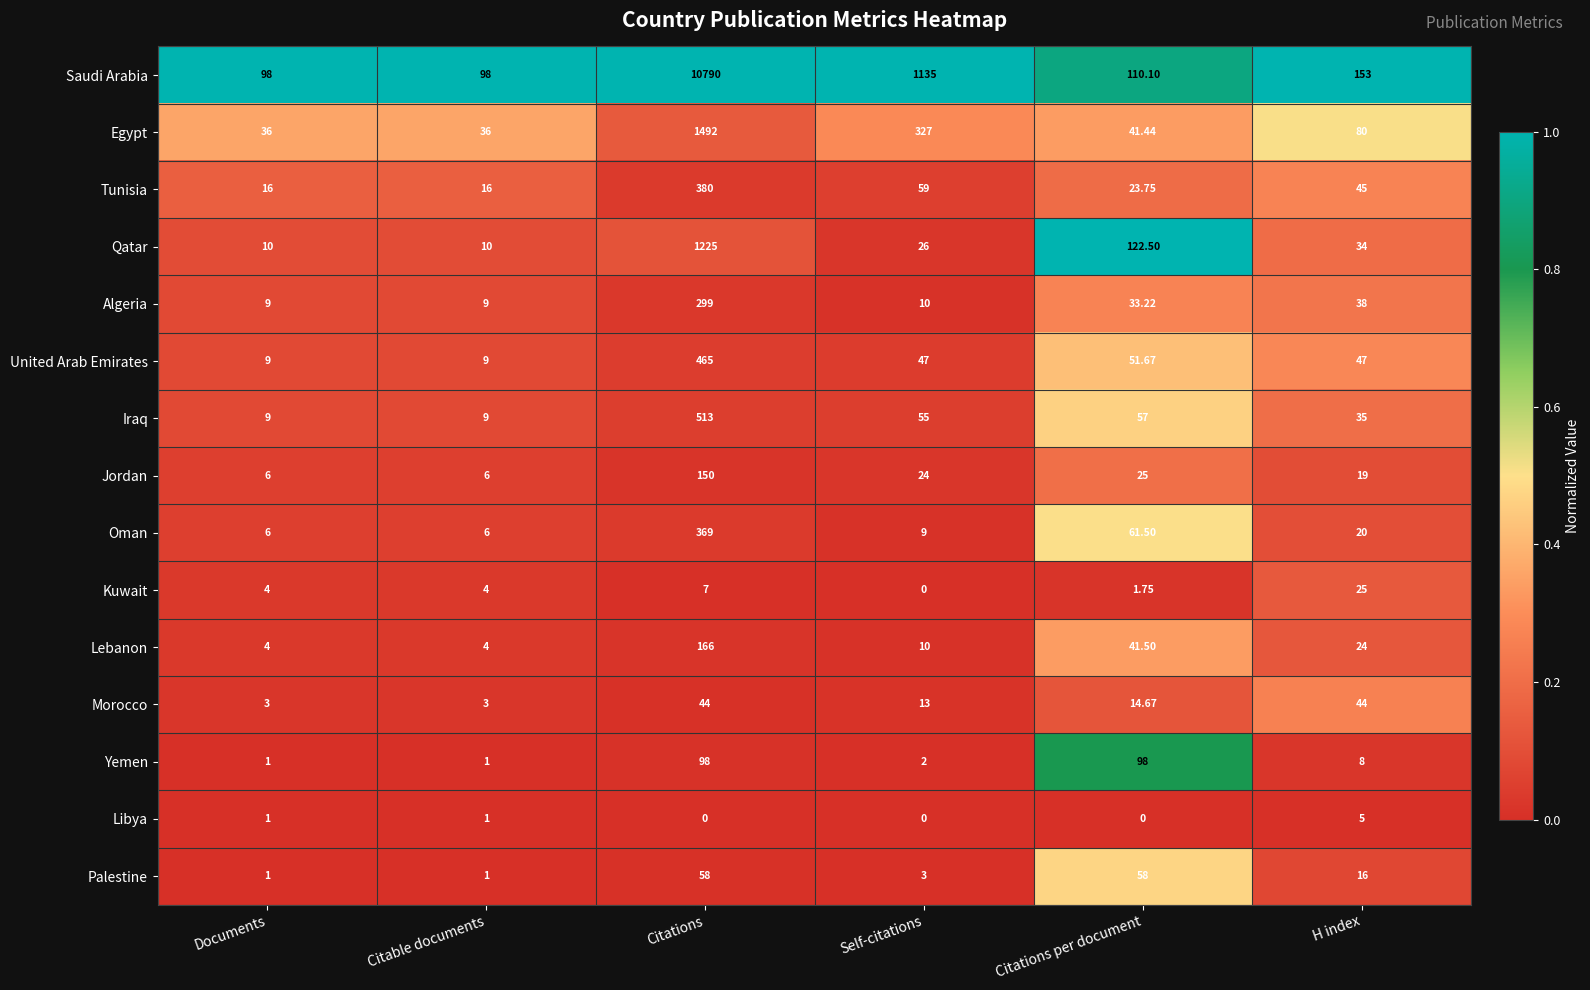

Where does the Jordan series first go above 24?

Citations